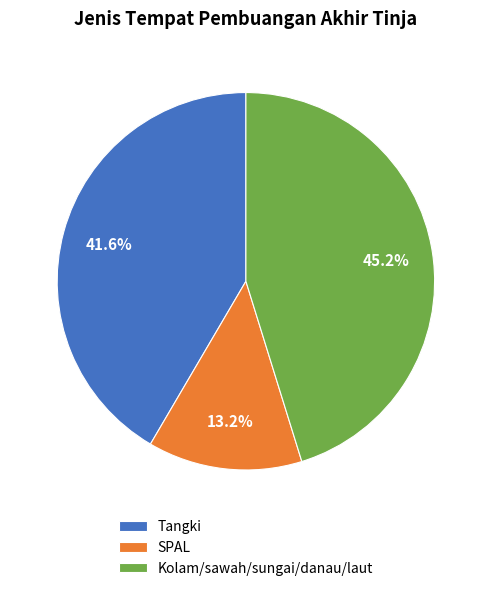

What percentage do Kolam/sawah/sungai/danau/laut and SPAL together represent?

58.4%